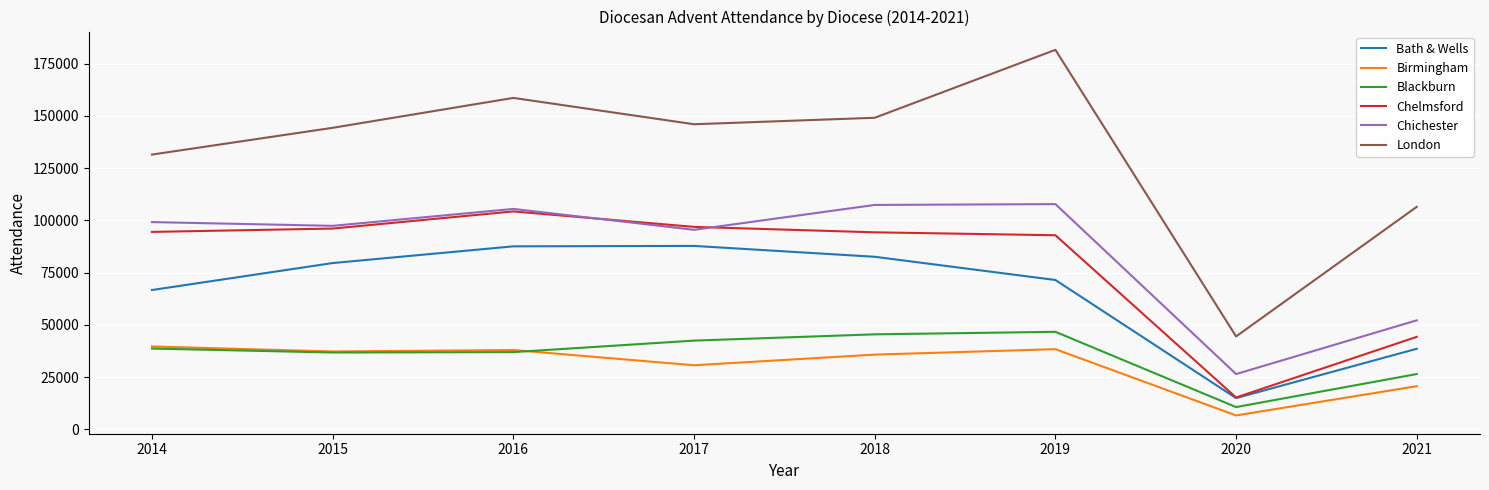

True or false: London and Blackburn intersect in this chart.

False